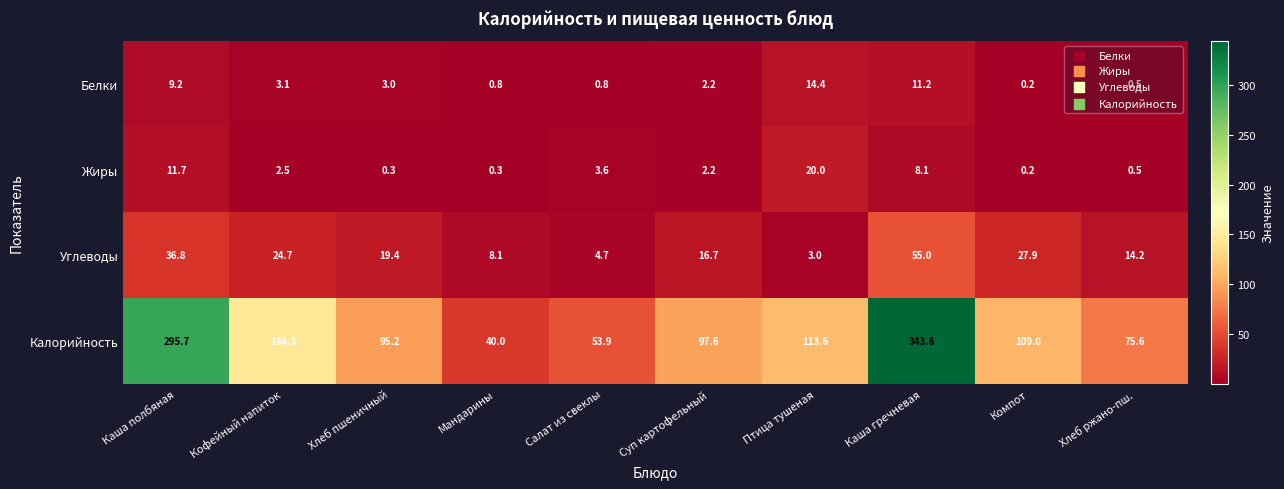

Which series has the largest total across all categories?

Калорийность